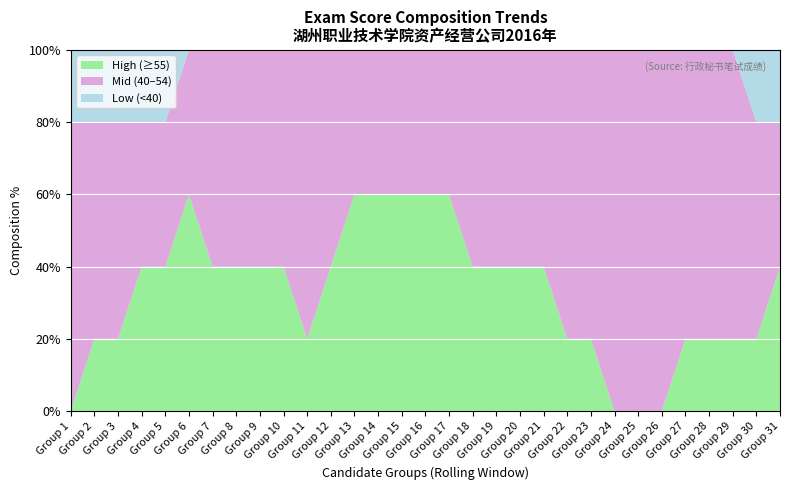

What are all the series names shown in the legend?

High (≥55), Mid (40–54), Low (<40)